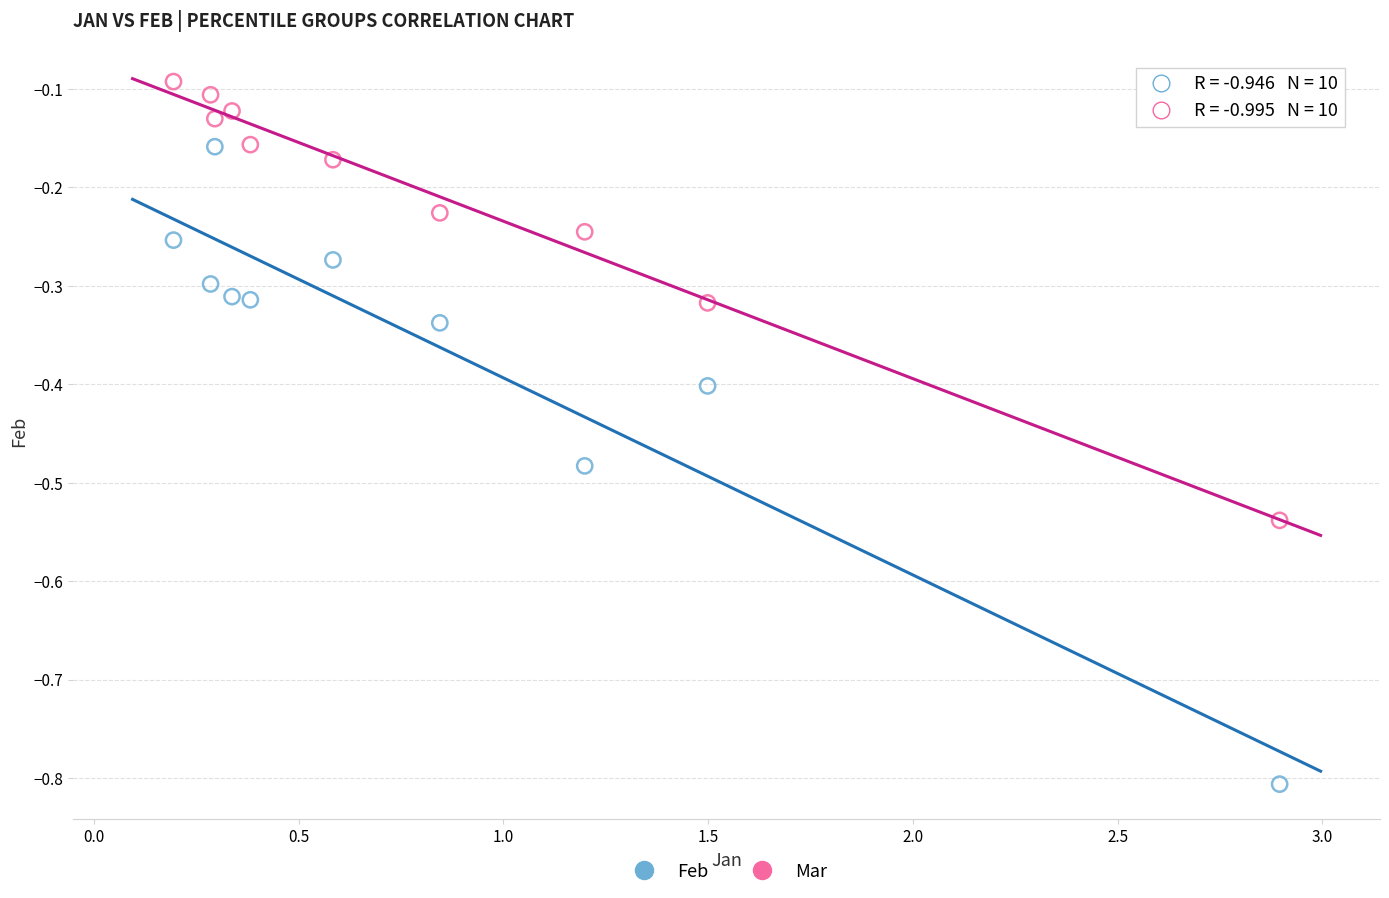

Which series contains the highest Y value?

Mar